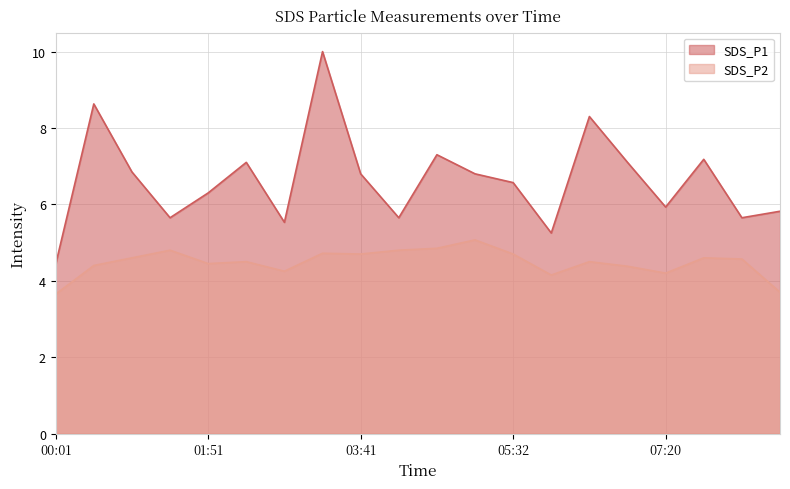

How many data points in SDS_P2 are above 4?

18